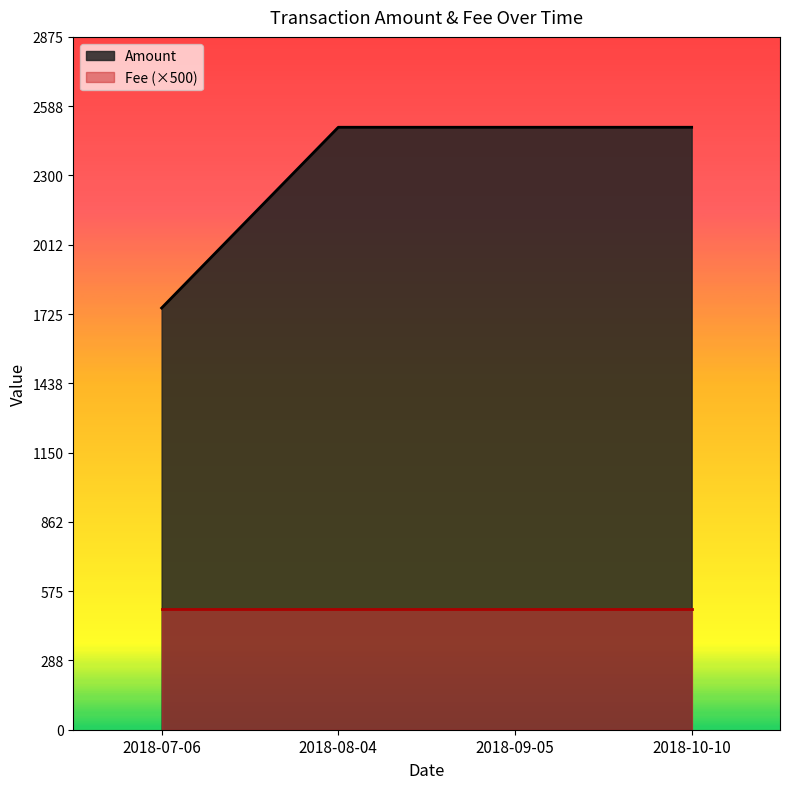

What is the difference between the values at 2018-07-06 and 2018-09-05?

750